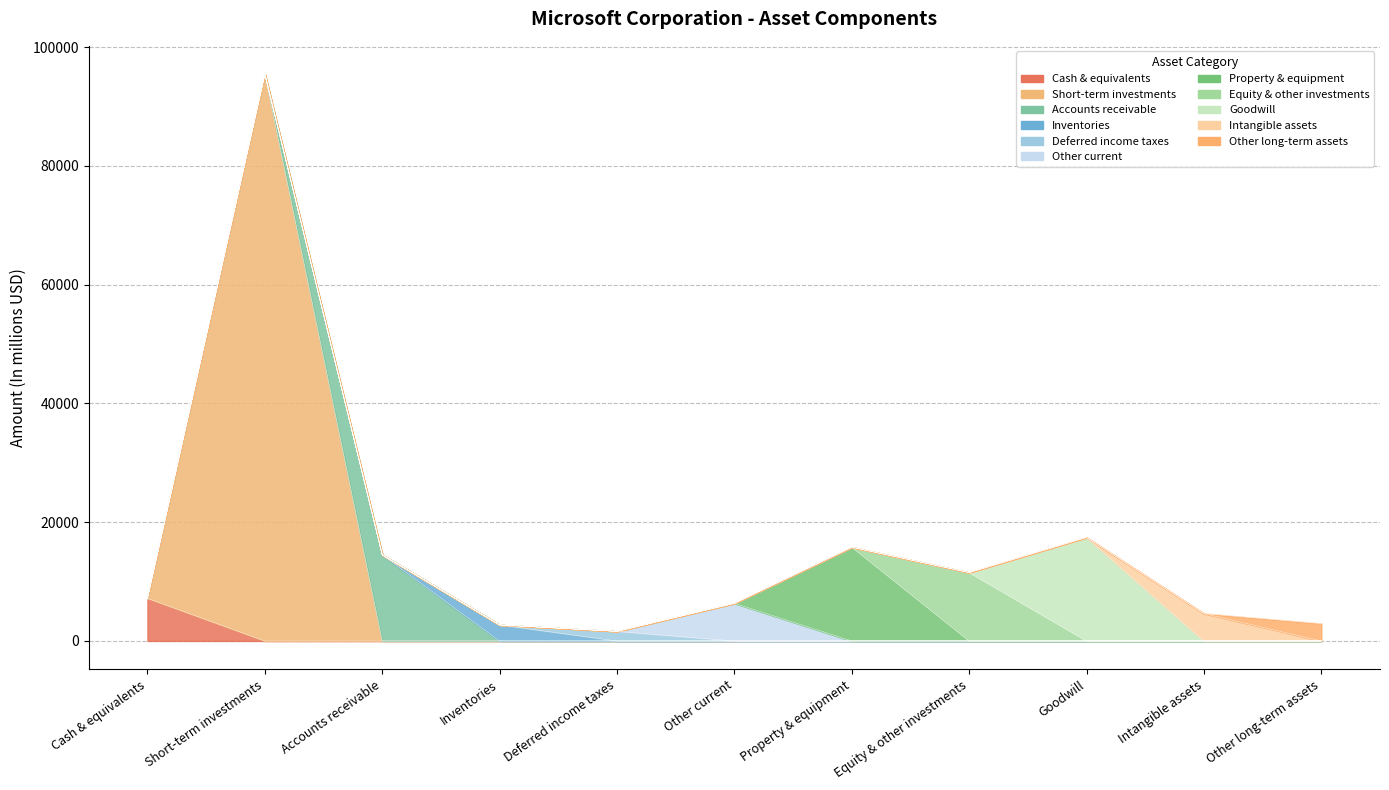

True or false: Jun 30 2015 and Dec 31 2015 intersect in this chart.

False